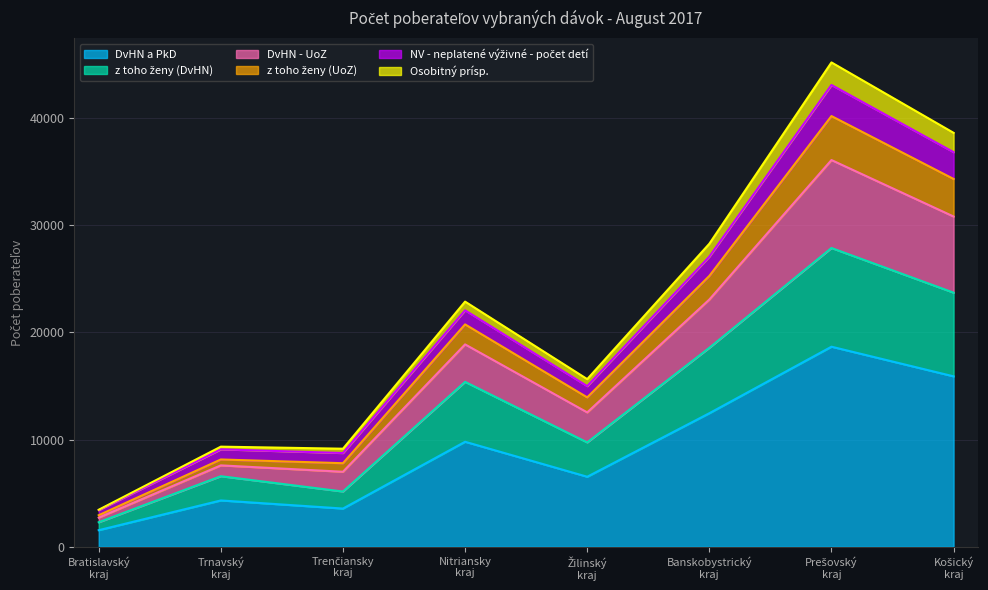

What is the highest value of the DvHN a PkD series?

18654